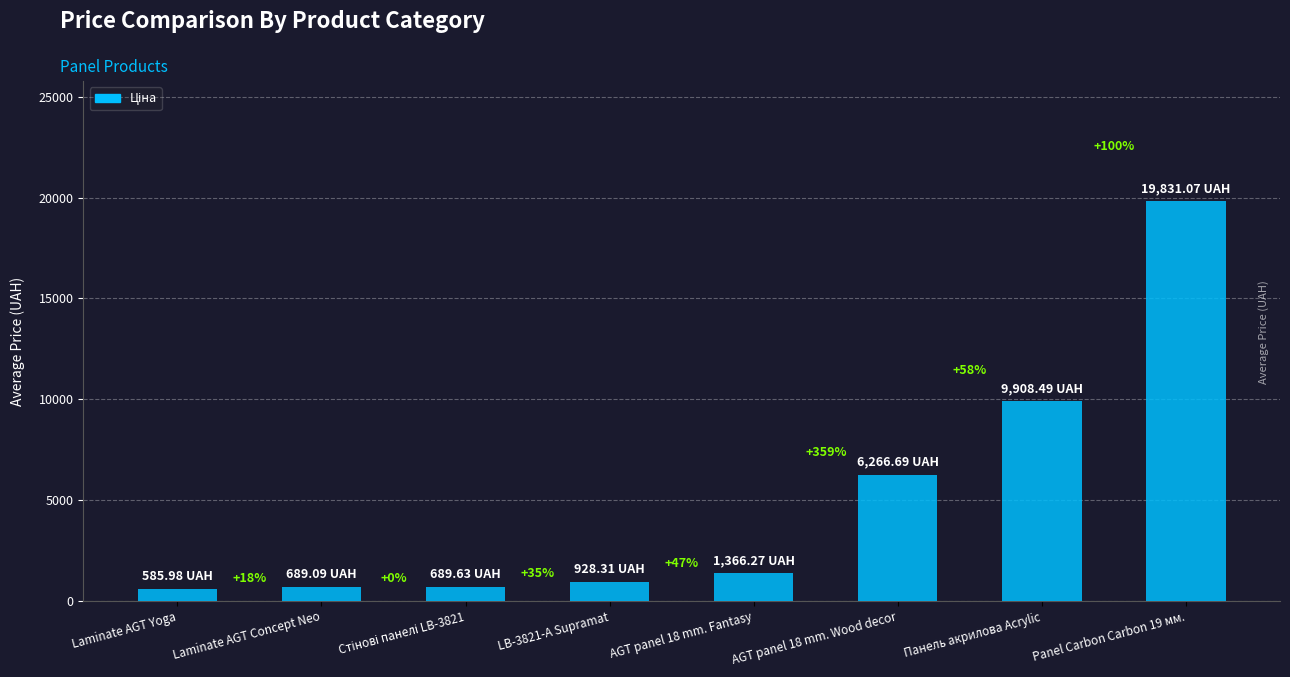

What is the sum of the values at Panel Carbon Carbon 19 мм. and Laminate AGT Yoga?

20417.0